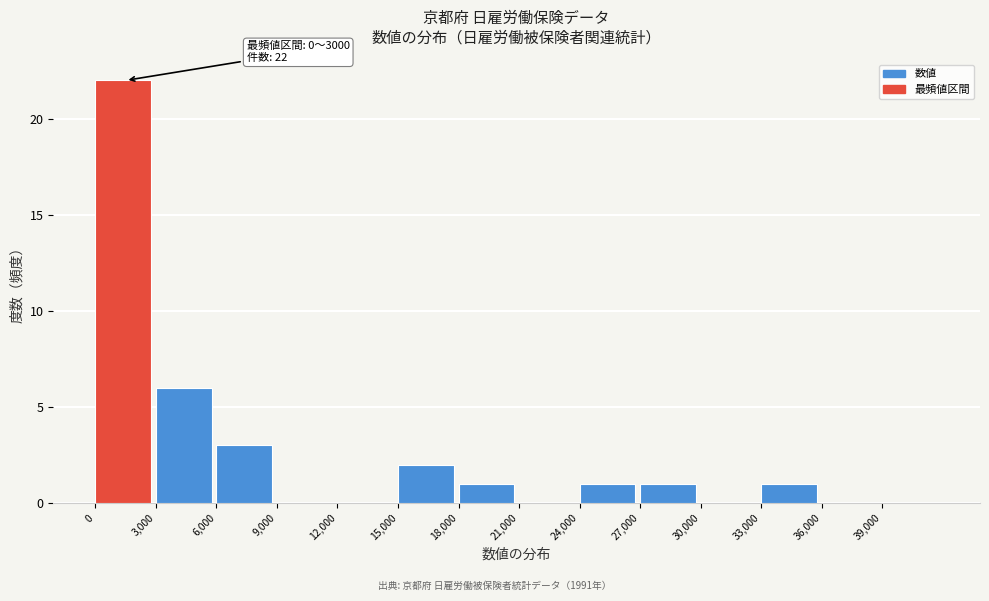

Which range on the x-axis has the tallest bar?

0 to 3000